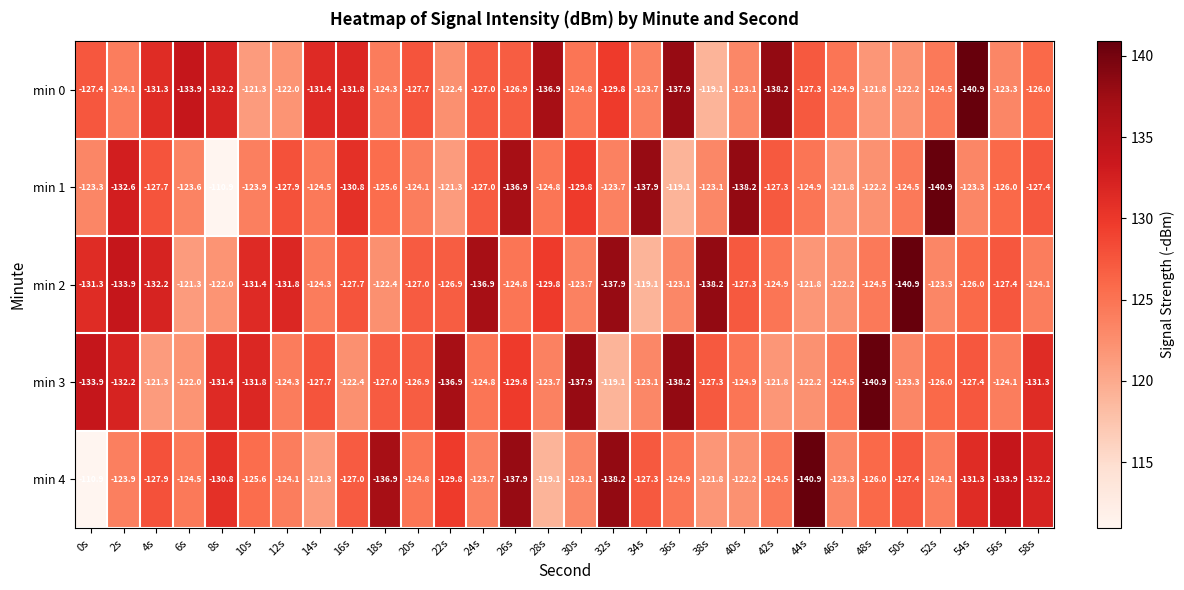

What value does the min 3 series have at 56s?

-124.1